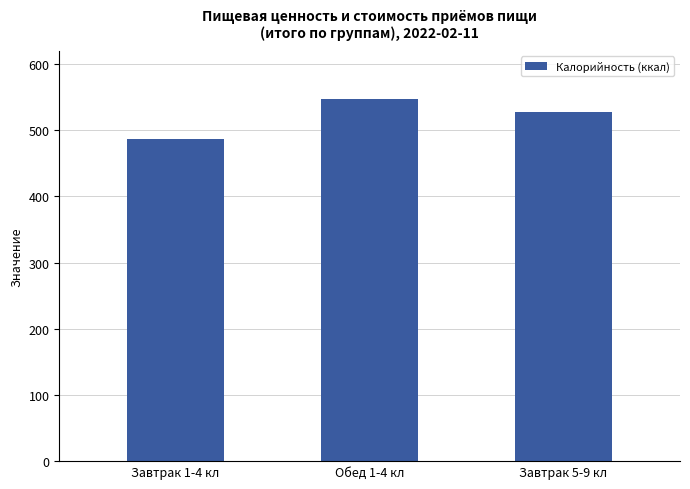

Which label corresponds to the largest value in the chart?

Обед 1-4 кл